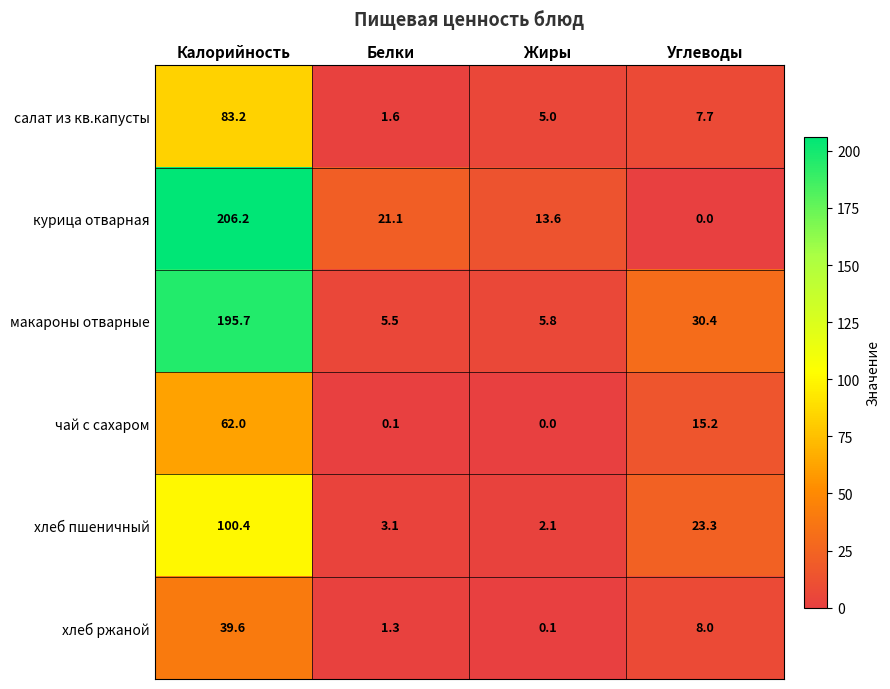

Reading left to right, transcribe all the data shown in this chart.

салат из кв.капусты: Калорийность=83.2	Белки=1.6	Жиры=5.0	Углеводы=7.7
курица отварная: Калорийность=206.2	Белки=21.1	Жиры=13.6	Углеводы=0.0
макароны отварные: Калорийность=195.7	Белки=5.5	Жиры=5.8	Углеводы=30.4
чай с сахаром: Калорийность=62.0	Белки=0.1	Жиры=0.0	Углеводы=15.2
хлеб пшеничный: Калорийность=100.4	Белки=3.1	Жиры=2.1	Углеводы=23.3
хлеб ржаной: Калорийность=39.6	Белки=1.3	Жиры=0.1	Углеводы=8.0